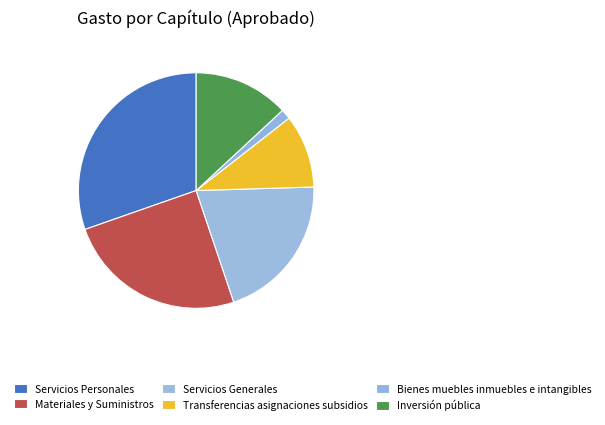

How many segments does this pie chart have?

6